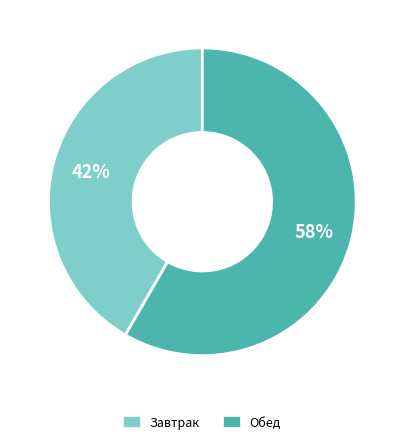

What is the largest slice in the pie chart?

Обед